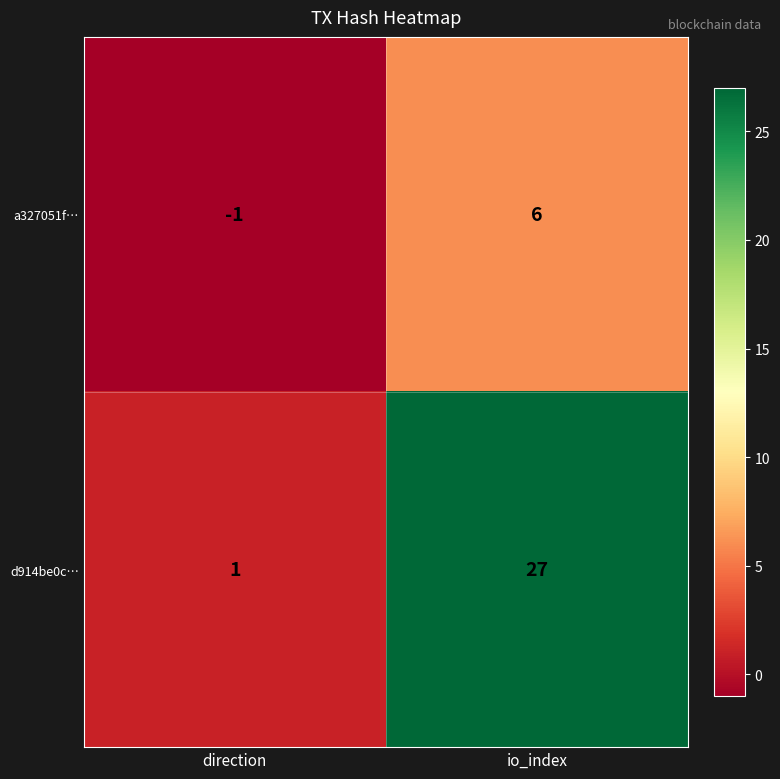

The value of a327051f… at io_index is 3. True or false?

False